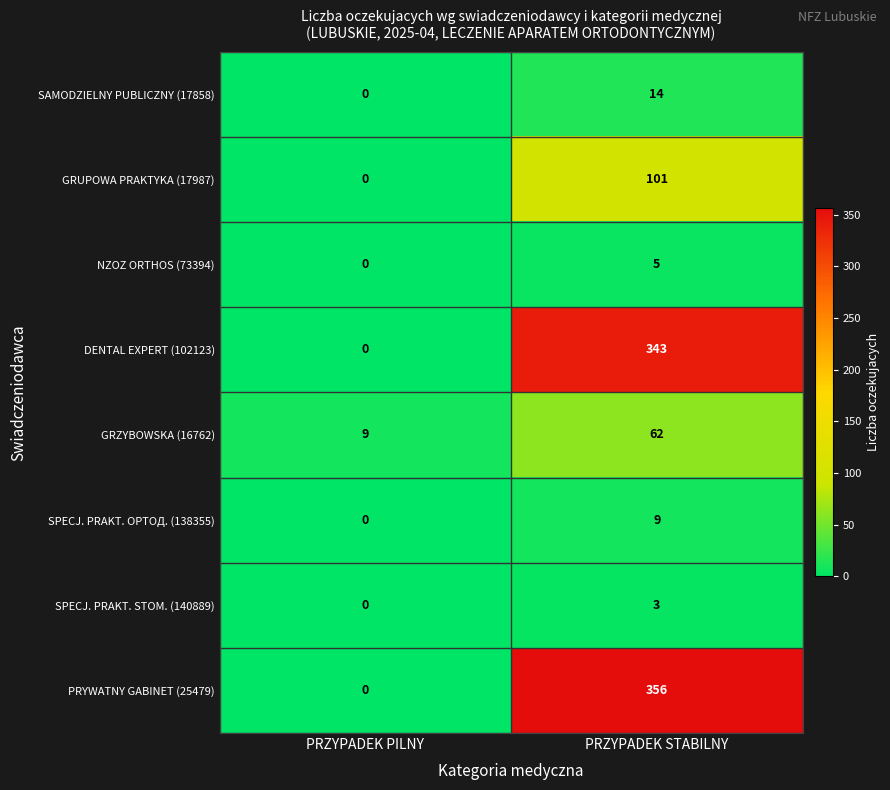

How many distinct data groups are displayed?

8